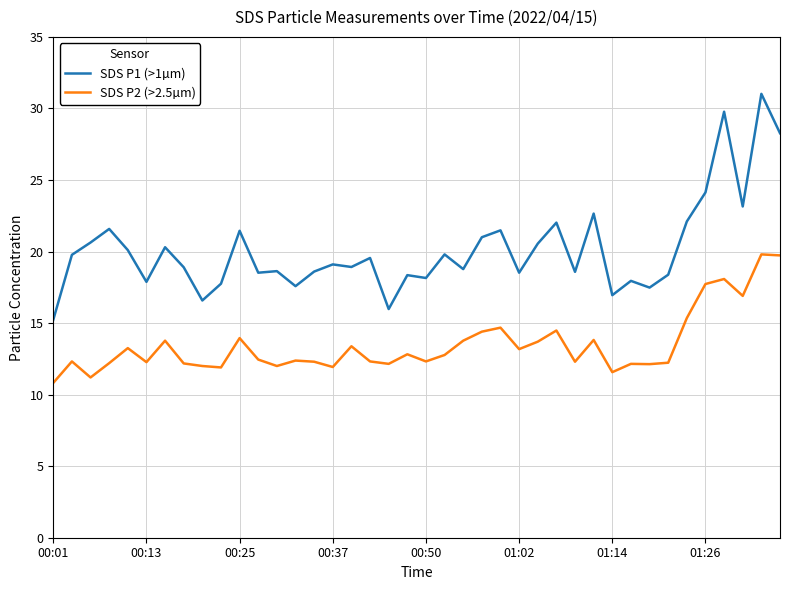

Which series has the largest total across all categories?

SDS P1 (>1µm)